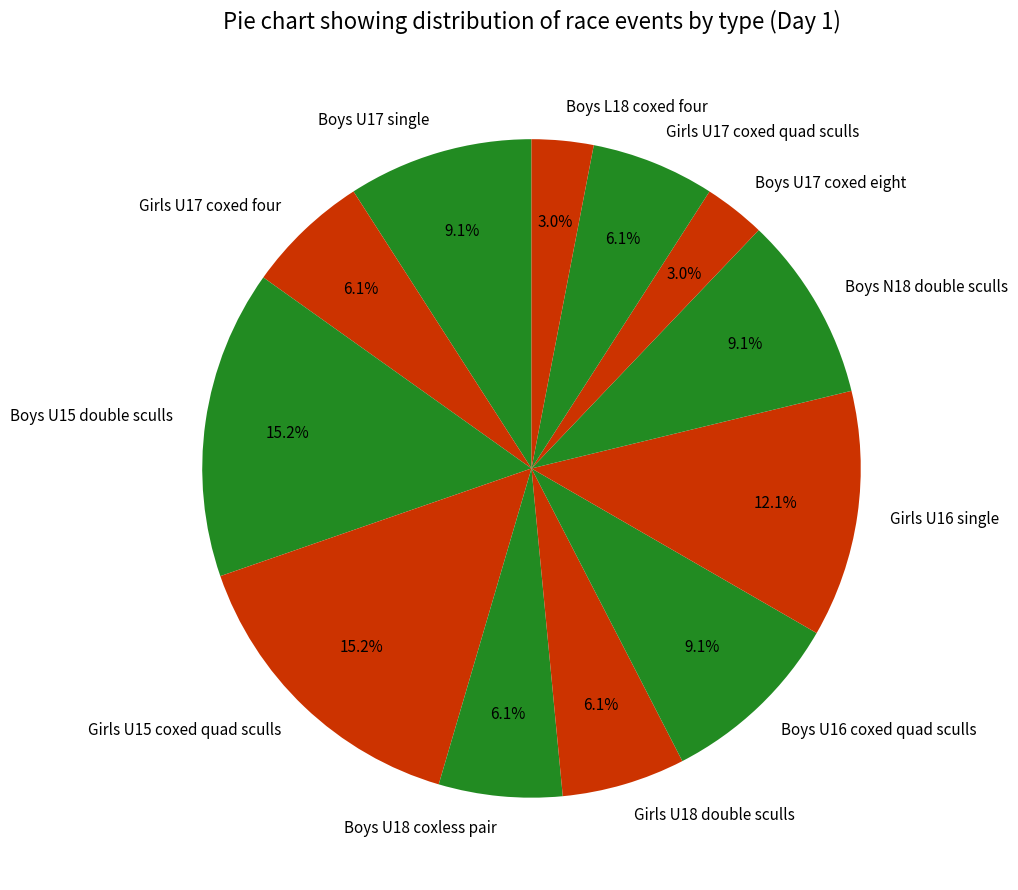

Is there any slice that represents more than half of the pie?

No